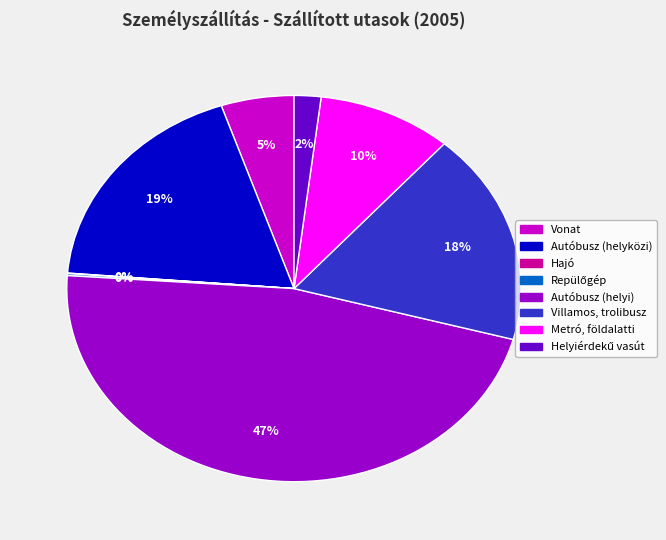

Do Vonat and Villamos, trolibusz together represent more than half of the pie?

No